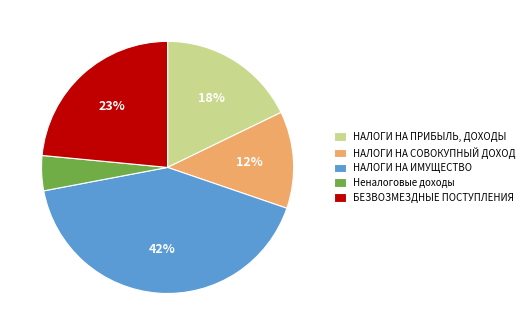

True or false: НАЛОГИ НА ПРИБЫЛЬ, ДОХОДЫ accounts for 18% of the total.

True